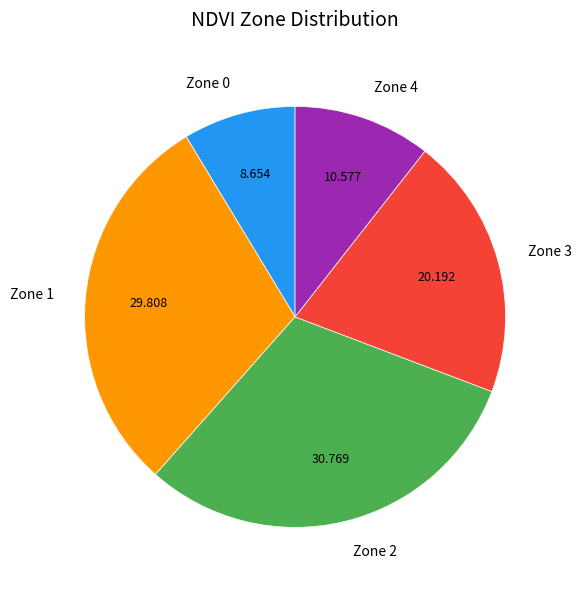

Do Zone 4 and Zone 2 together represent more than half of the pie?

No